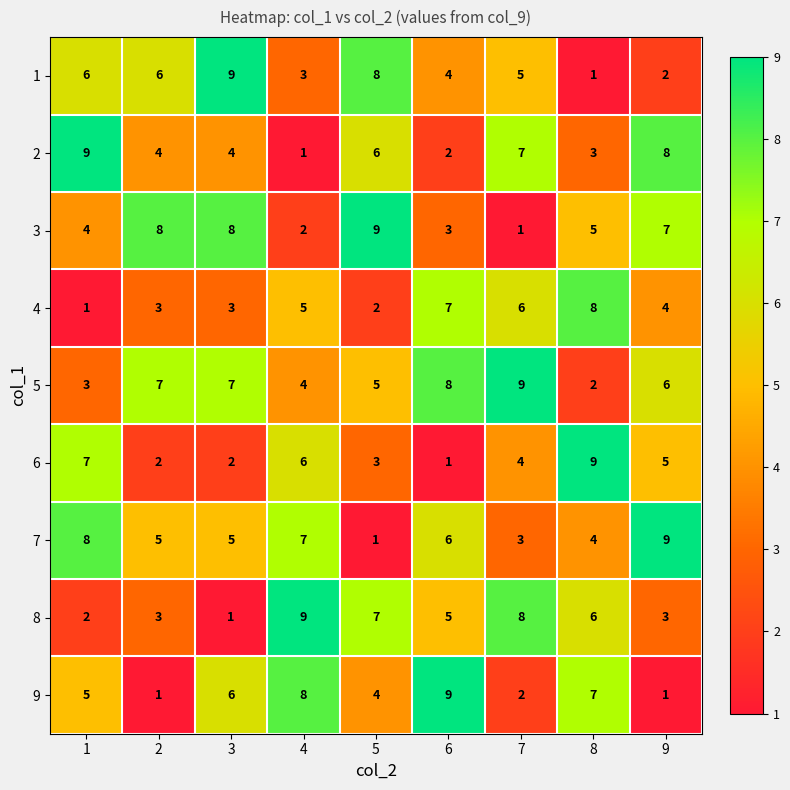

Is it true that 6 equals 7 at 1?

True